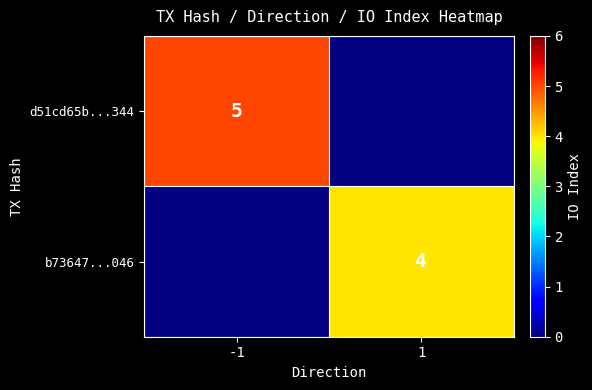

What is the maximum value shown in the chart?

5.0